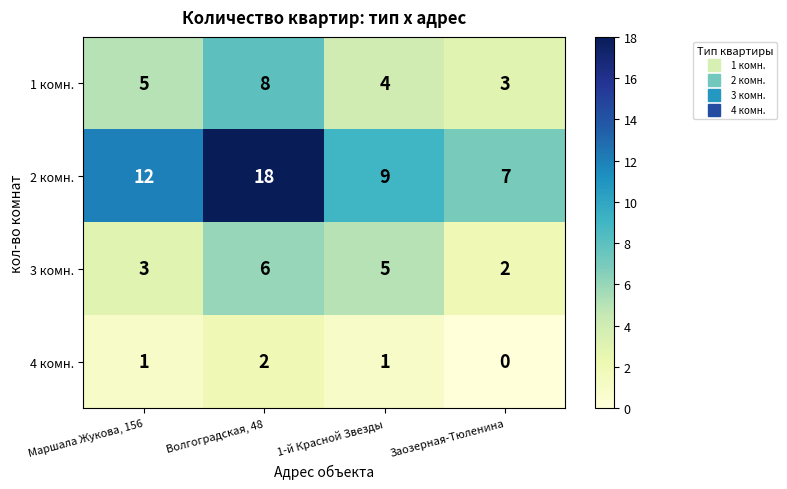

Is it true that 4 комн. equals 1 at 1-й Красной Звезды?

True